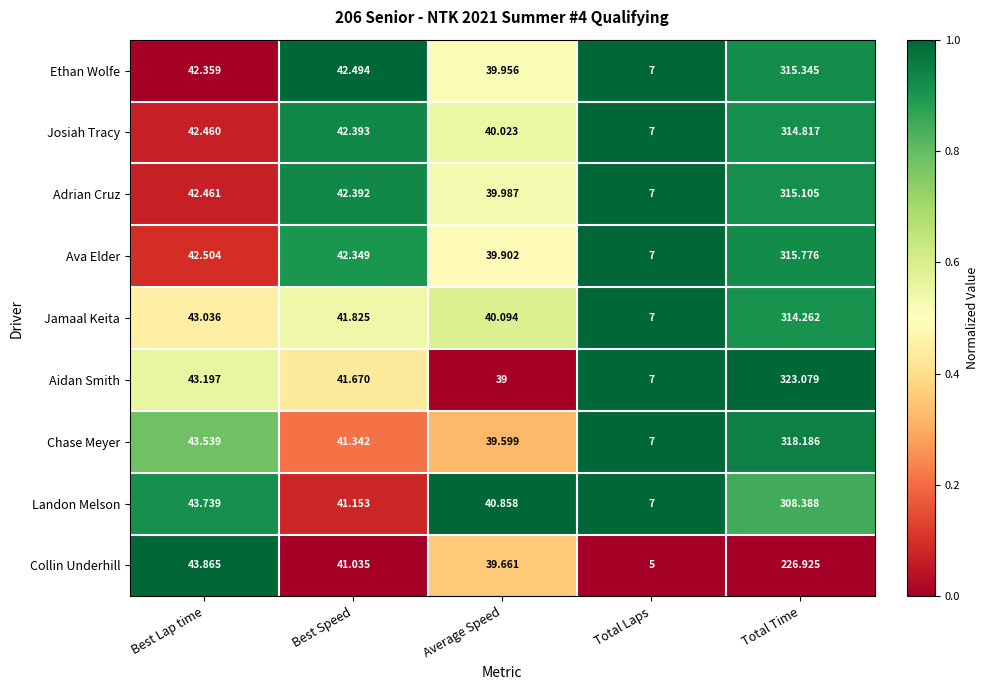

Which series has the widest spread of values?

Aidan Smith